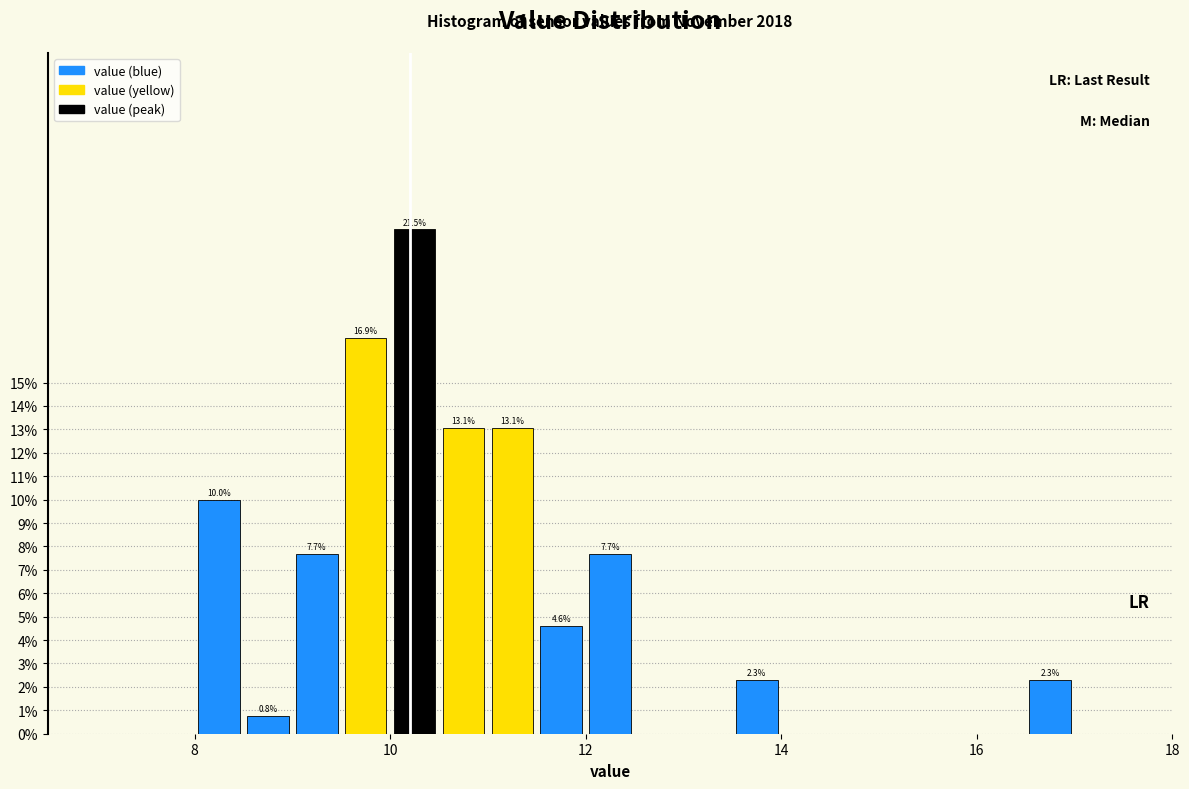

Around what value on the x-axis is the tallest bar? Give the approximate position of its centre, as read against the axis.

10.2